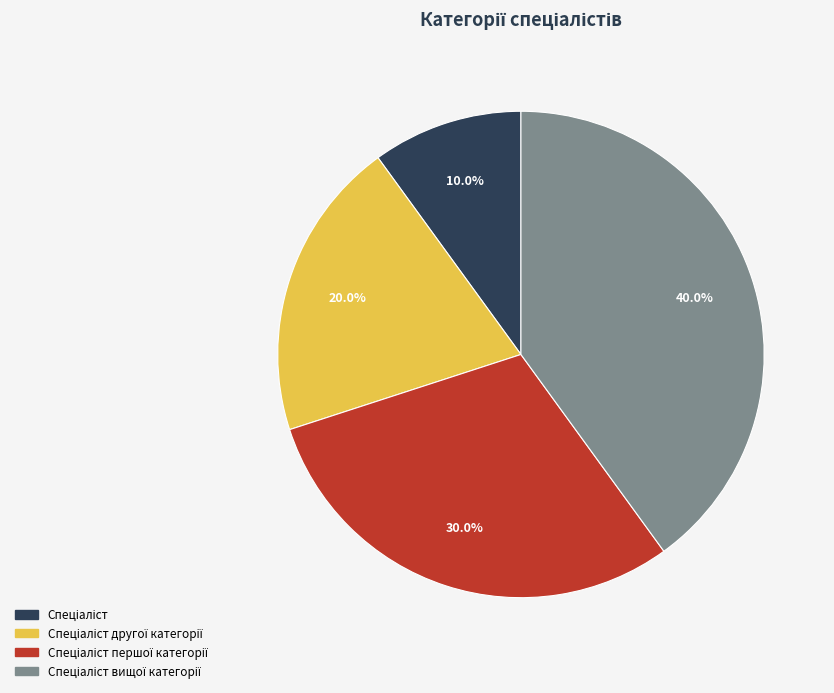

To the nearest percent, what is the difference between the largest and smallest slice percentages?

30%